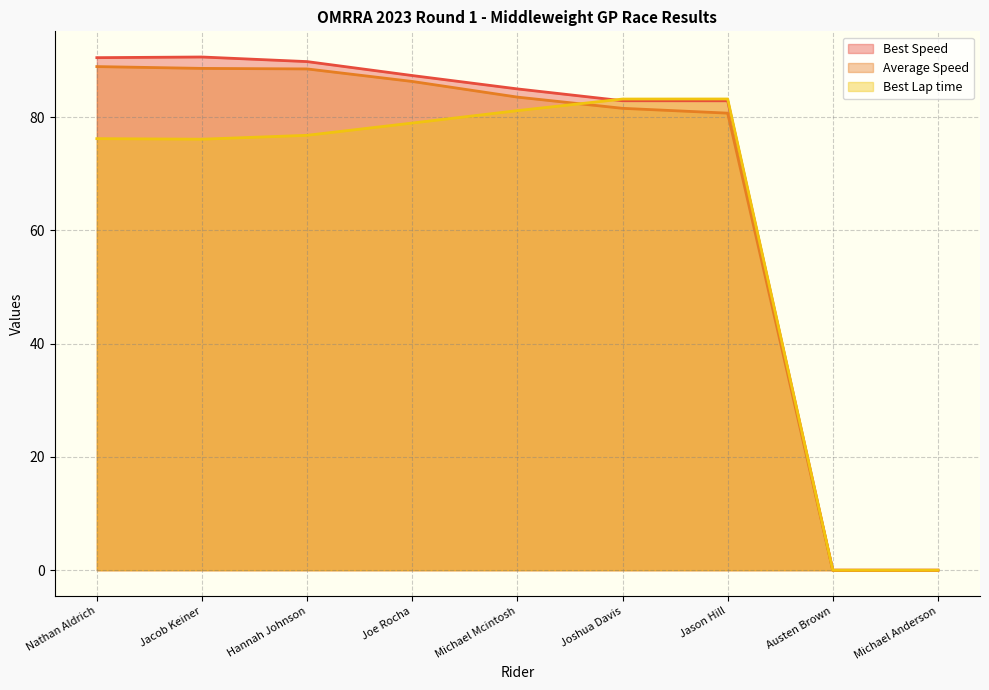

What value does the Total Time series have at Hannah Johnson?

76.8